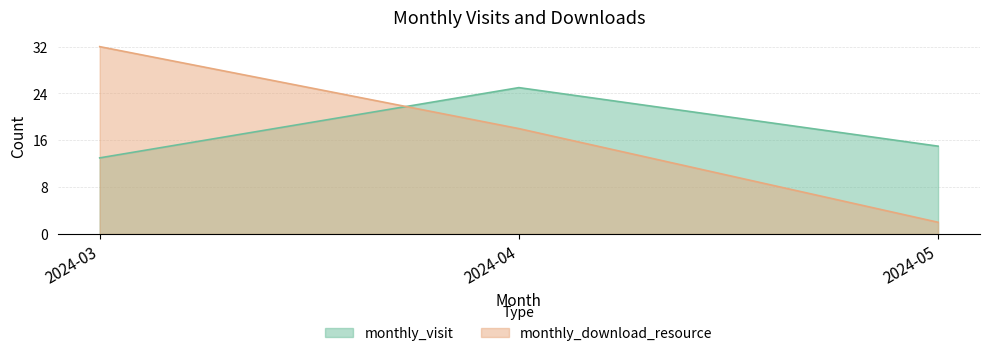

Reading right to left, extract all data points from this chart.

monthly_visit: 15	25	13
monthly_download_resource: 2	18	32